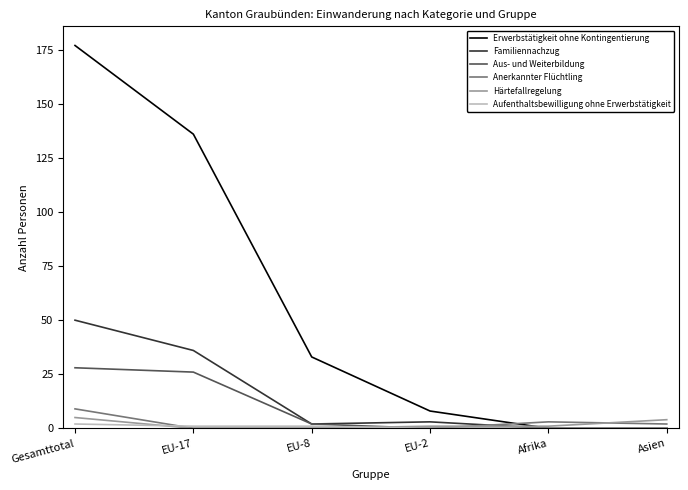

What is the sum of the Aus- und Weiterbildung values at EU-17 and EU-2?

26